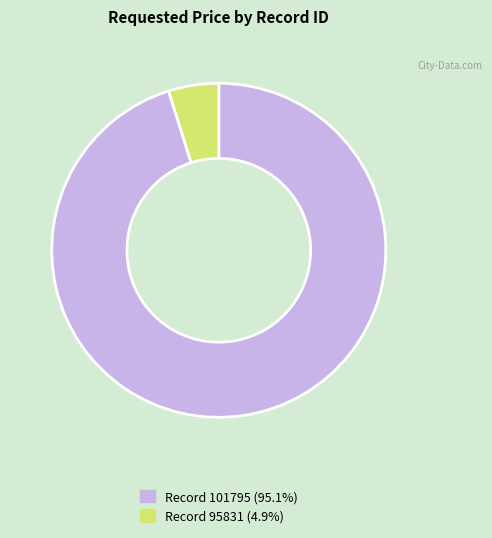

Is there a majority slice in this chart?

Yes